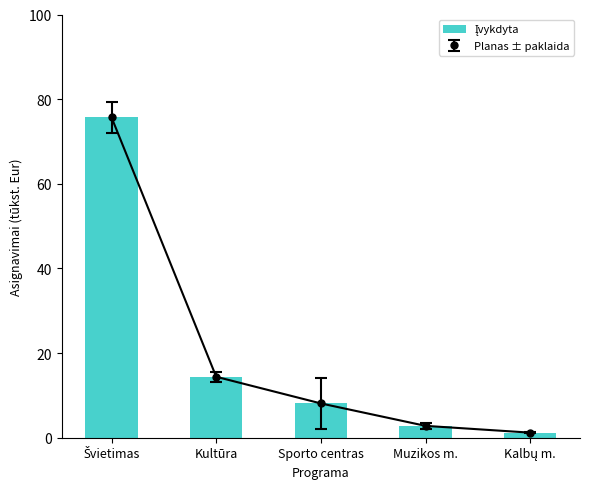

What is the difference between the second highest and second lowest values?

11.6